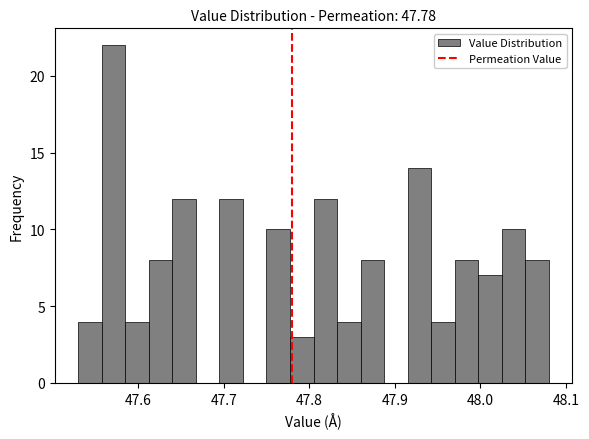

Read against the x-axis, roughly where is the centre of the tallest bar?

47.57